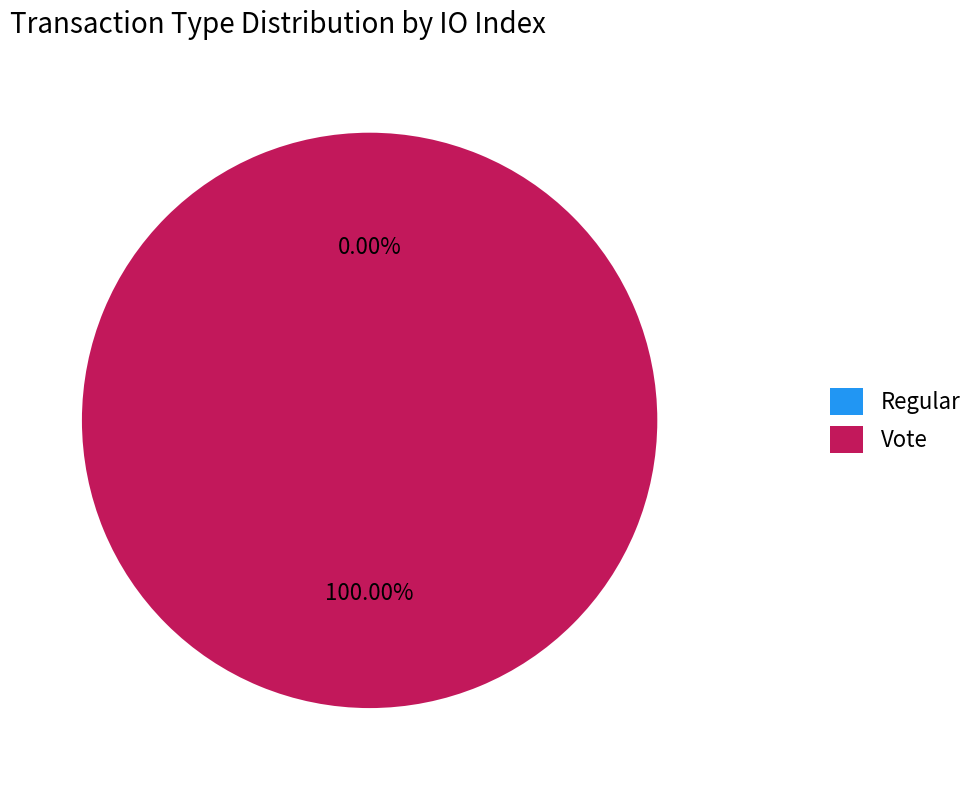

Which slice represents more than half of the pie?

Vote